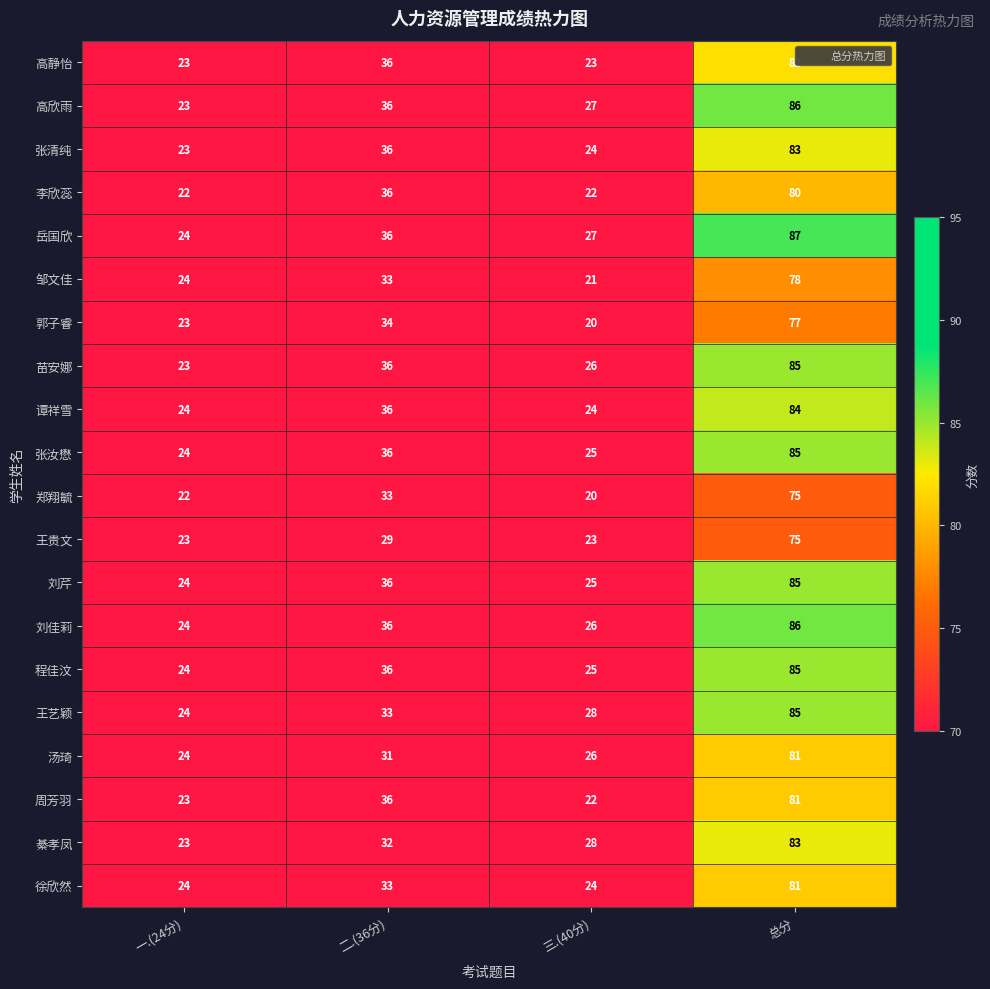

What is the greatest value displayed?

87